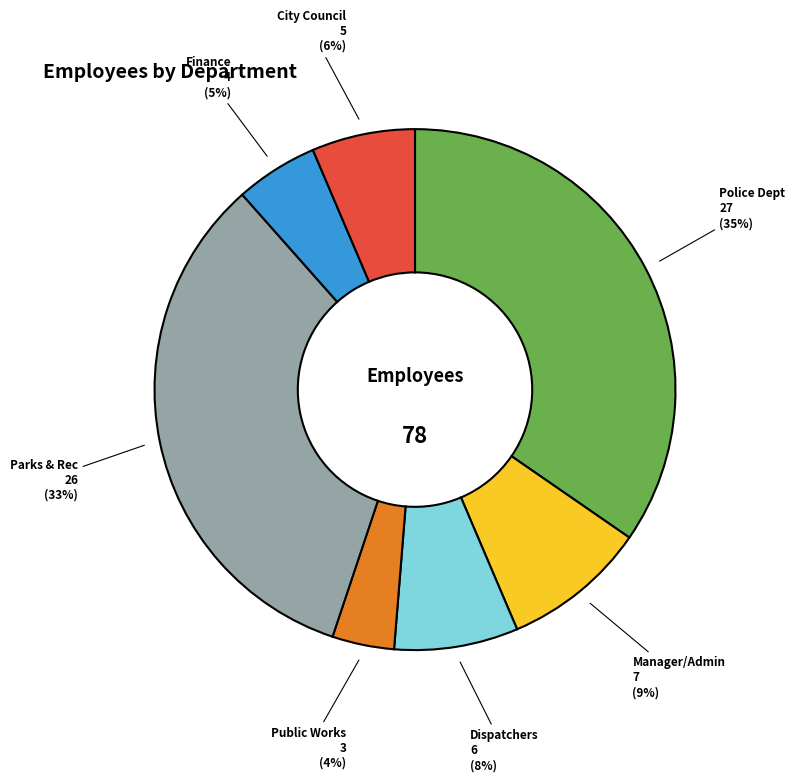

Does any single category account for the majority?

No